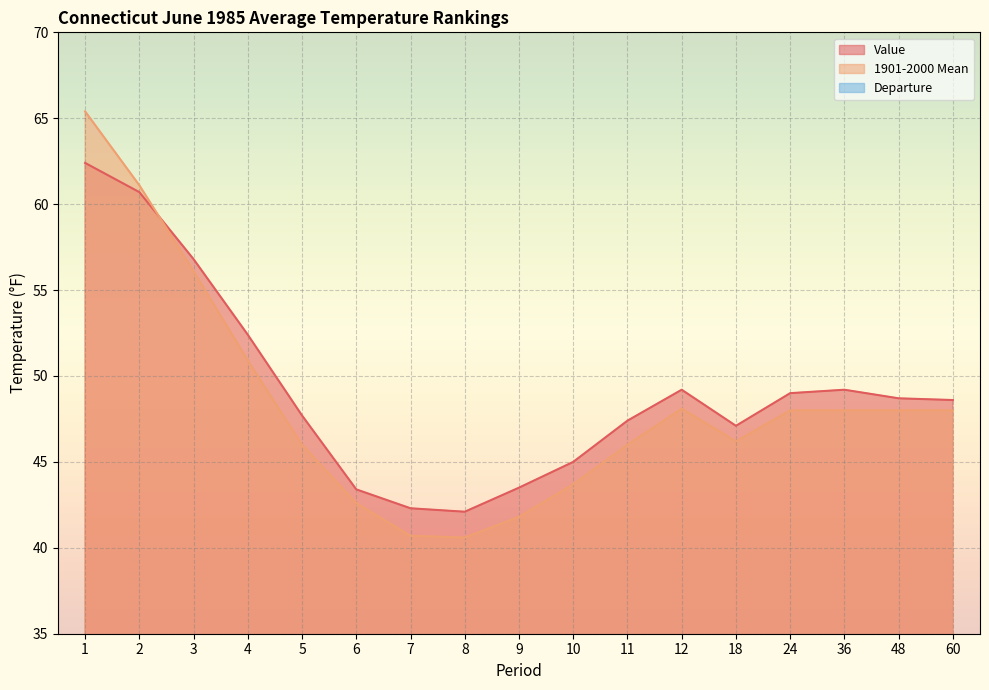

How many distinct data groups are displayed?

3